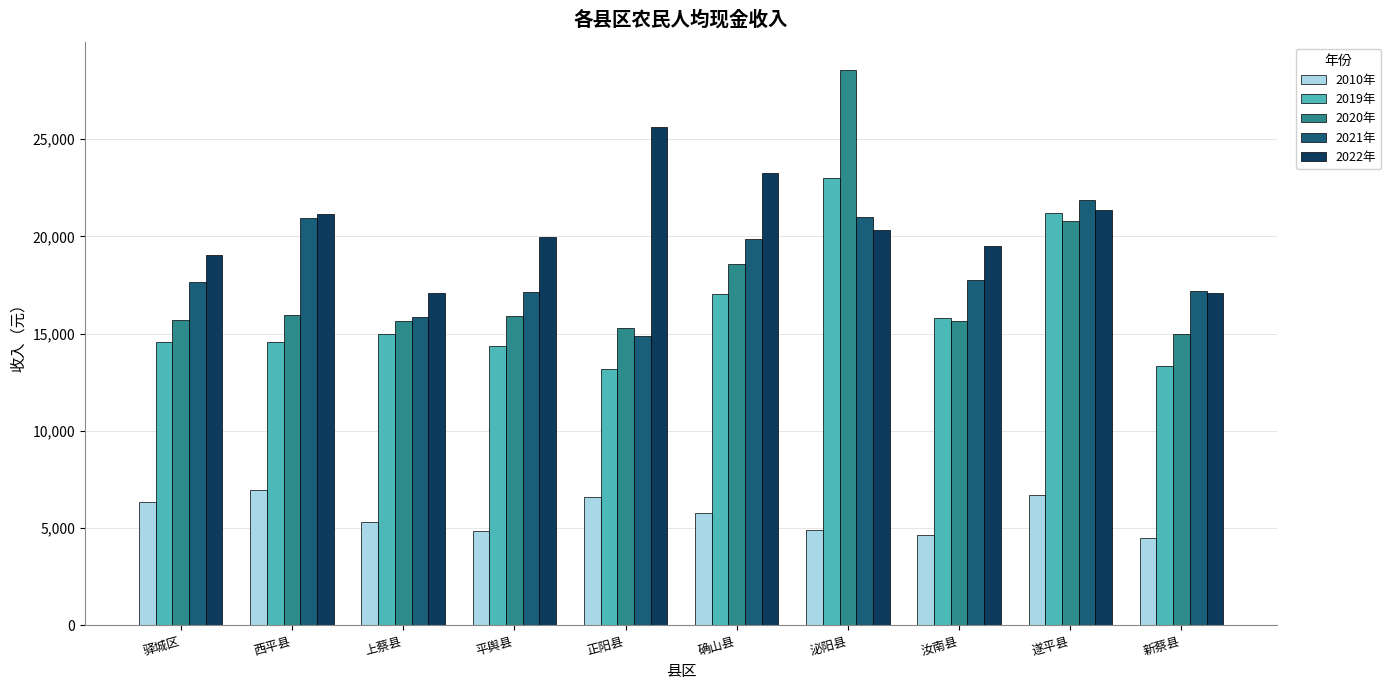

True or false: 2019年 has a value of 14578.7 at 西平县.

True